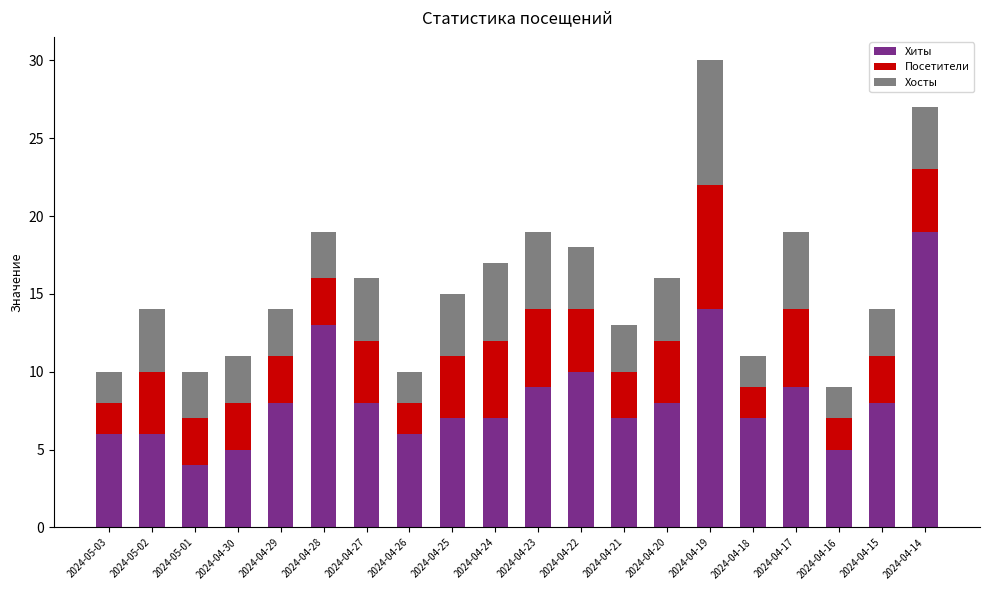

What is the total value across all series at 2024-04-21?

13